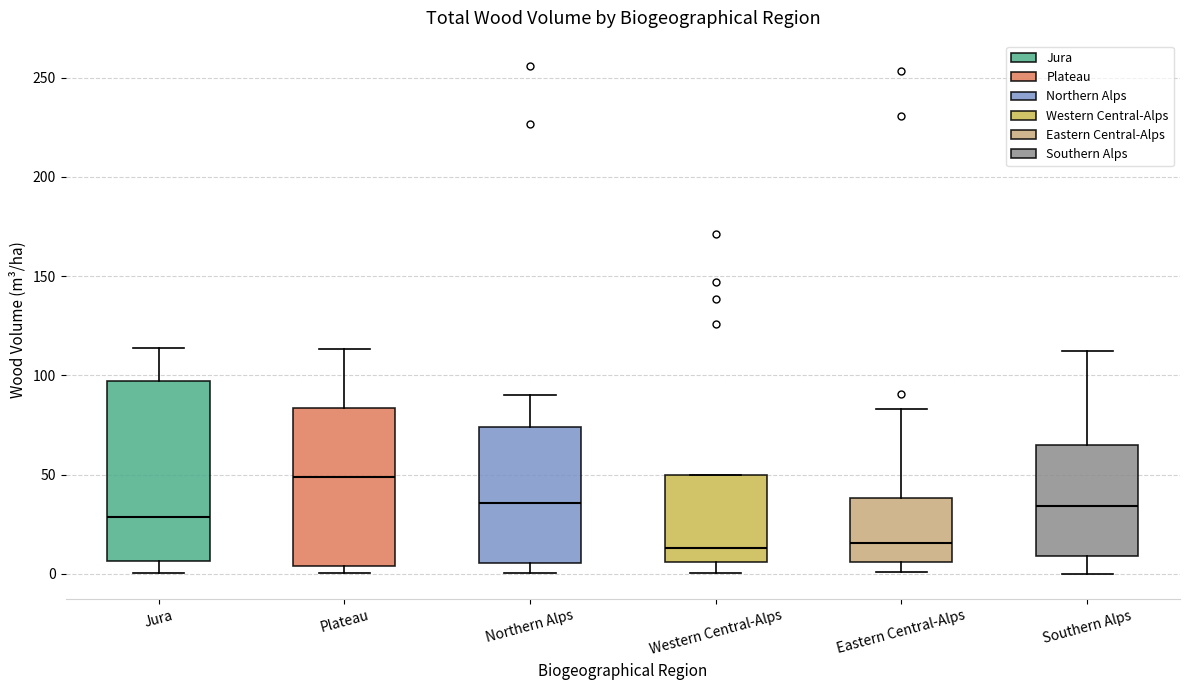

Reading left to right, transcribe this box plot: for each box, give where its median line is, the range the box spans, and where its two whiskers end, as read against the y-axis. The values are not printed on the chart, so give them approximately, as read against the axis.

Jura: median 30, box 5 to 95, whiskers 0 to 115
Plateau: median 50, box 5 to 85, whiskers 0 to 115
Northern Alps: median 35, box 5 to 75, whiskers 0 to 90
Western Central-Alps: median 15, box 5 to 50, whiskers 0 to 50
Eastern Central-Alps: median 15, box 5 to 40, whiskers 0 to 85
Southern Alps: median 35, box 10 to 65, whiskers 0 to 110